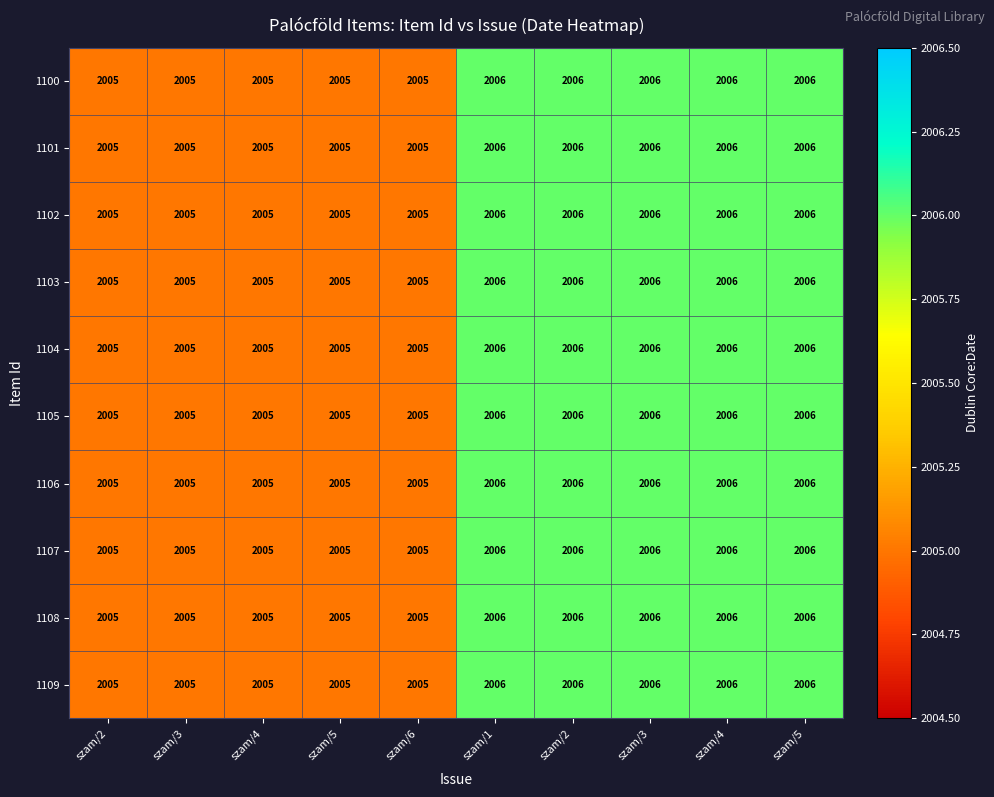

Reading left to right, list all the values displayed in this chart.

1100: szam/2=2005	szam/3=2005	szam/4=2005	szam/5=2005	szam/6=2005	szam/1=2006	szam/2=2006	szam/3=2006	szam/4=2006	szam/5=2006
1101: szam/2=2005	szam/3=2005	szam/4=2005	szam/5=2005	szam/6=2005	szam/1=2006	szam/2=2006	szam/3=2006	szam/4=2006	szam/5=2006
1102: szam/2=2005	szam/3=2005	szam/4=2005	szam/5=2005	szam/6=2005	szam/1=2006	szam/2=2006	szam/3=2006	szam/4=2006	szam/5=2006
1103: szam/2=2005	szam/3=2005	szam/4=2005	szam/5=2005	szam/6=2005	szam/1=2006	szam/2=2006	szam/3=2006	szam/4=2006	szam/5=2006
1104: szam/2=2005	szam/3=2005	szam/4=2005	szam/5=2005	szam/6=2005	szam/1=2006	szam/2=2006	szam/3=2006	szam/4=2006	szam/5=2006
1105: szam/2=2005	szam/3=2005	szam/4=2005	szam/5=2005	szam/6=2005	szam/1=2006	szam/2=2006	szam/3=2006	szam/4=2006	szam/5=2006
1106: szam/2=2005	szam/3=2005	szam/4=2005	szam/5=2005	szam/6=2005	szam/1=2006	szam/2=2006	szam/3=2006	szam/4=2006	szam/5=2006
1107: szam/2=2005	szam/3=2005	szam/4=2005	szam/5=2005	szam/6=2005	szam/1=2006	szam/2=2006	szam/3=2006	szam/4=2006	szam/5=2006
1108: szam/2=2005	szam/3=2005	szam/4=2005	szam/5=2005	szam/6=2005	szam/1=2006	szam/2=2006	szam/3=2006	szam/4=2006	szam/5=2006
1109: szam/2=2005	szam/3=2005	szam/4=2005	szam/5=2005	szam/6=2005	szam/1=2006	szam/2=2006	szam/3=2006	szam/4=2006	szam/5=2006